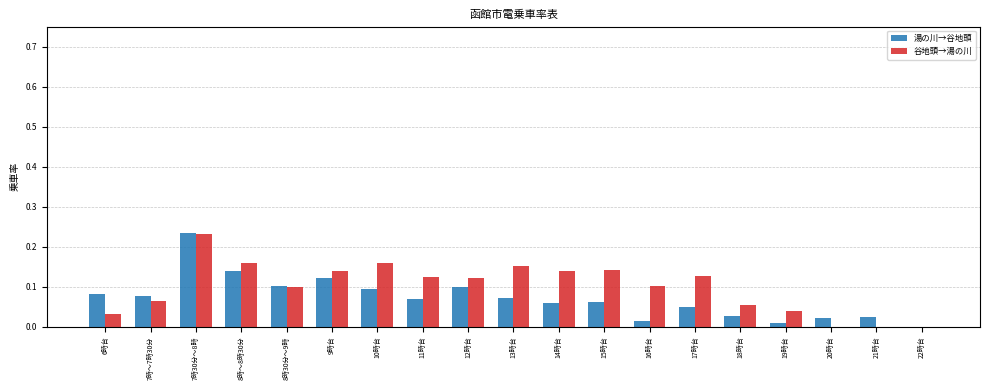

The 湯の川→谷地頭 series shows 0.0 at 21時台. True or false?

True